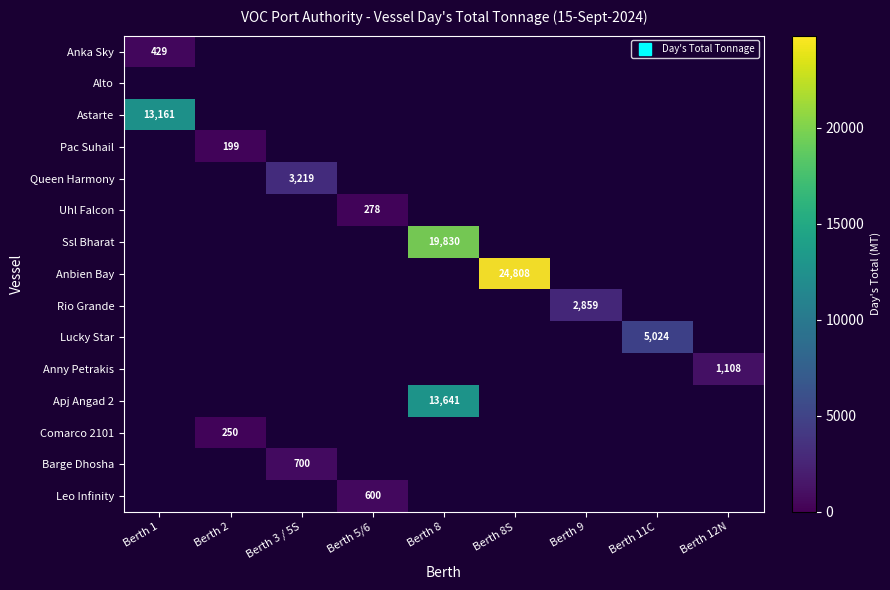

How many categories are shown in the chart?

9